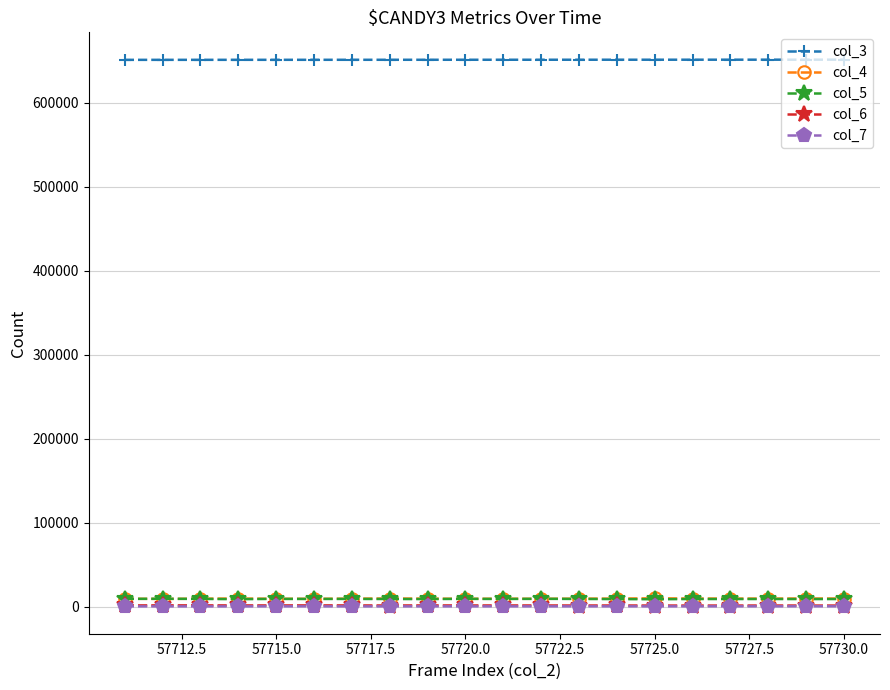

True or false: col_7 has more than 0 interior local peaks.

True